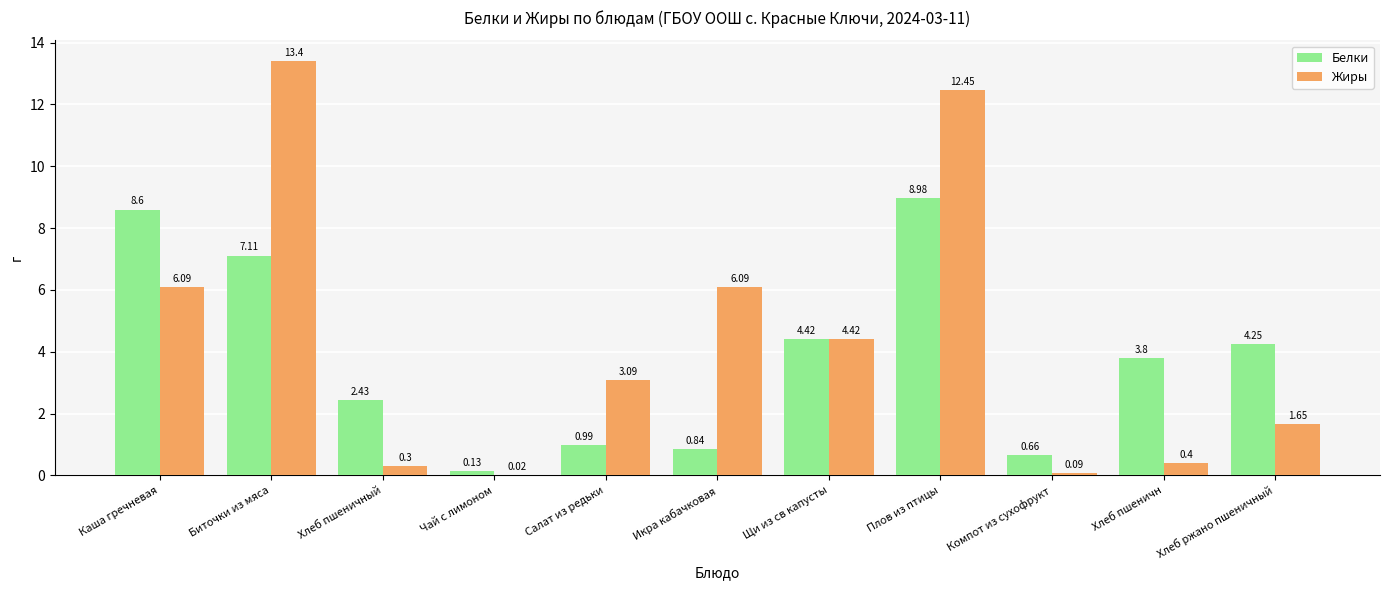

What are all the series names shown in the legend?

Белки, Жиры